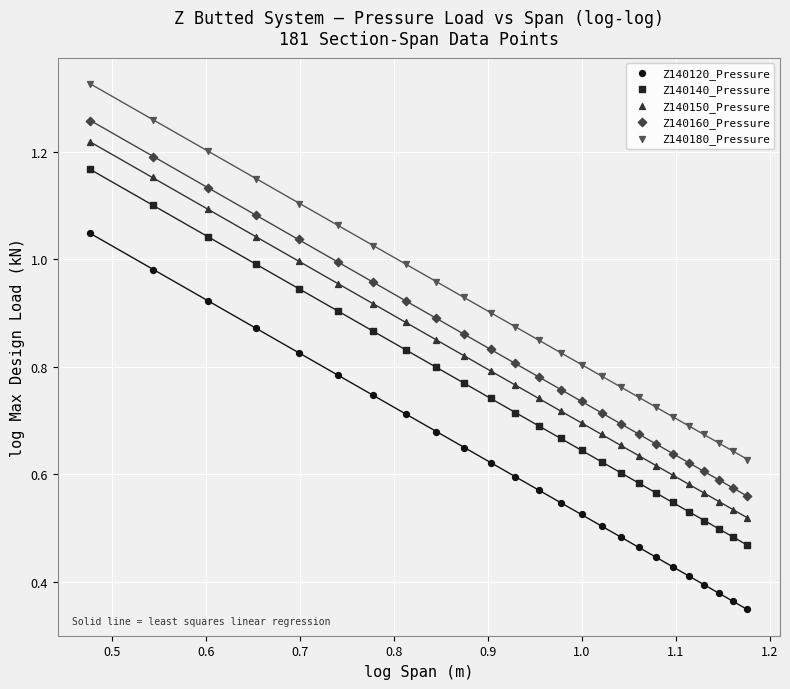

Which series contains the lowest Y value?

Z140120_Pressure